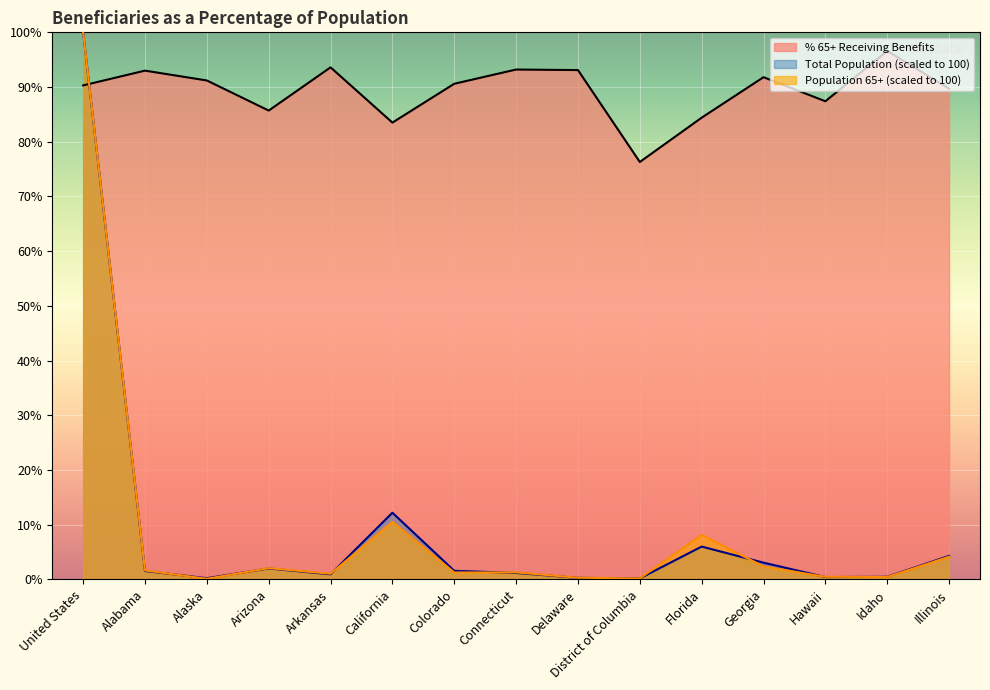

What is the difference between the maximum and second lowest values in the Population 65+ (thousands) series?

99.8